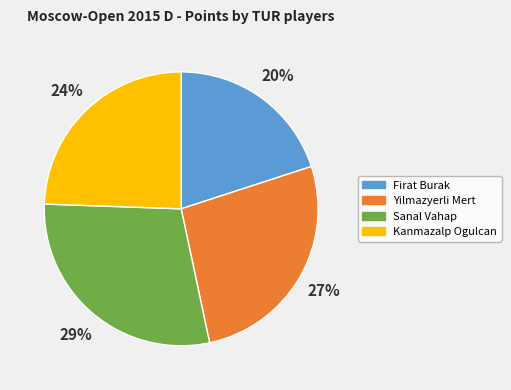

What percentage is the Sanal Vahap slice, to the nearest percent?

29%